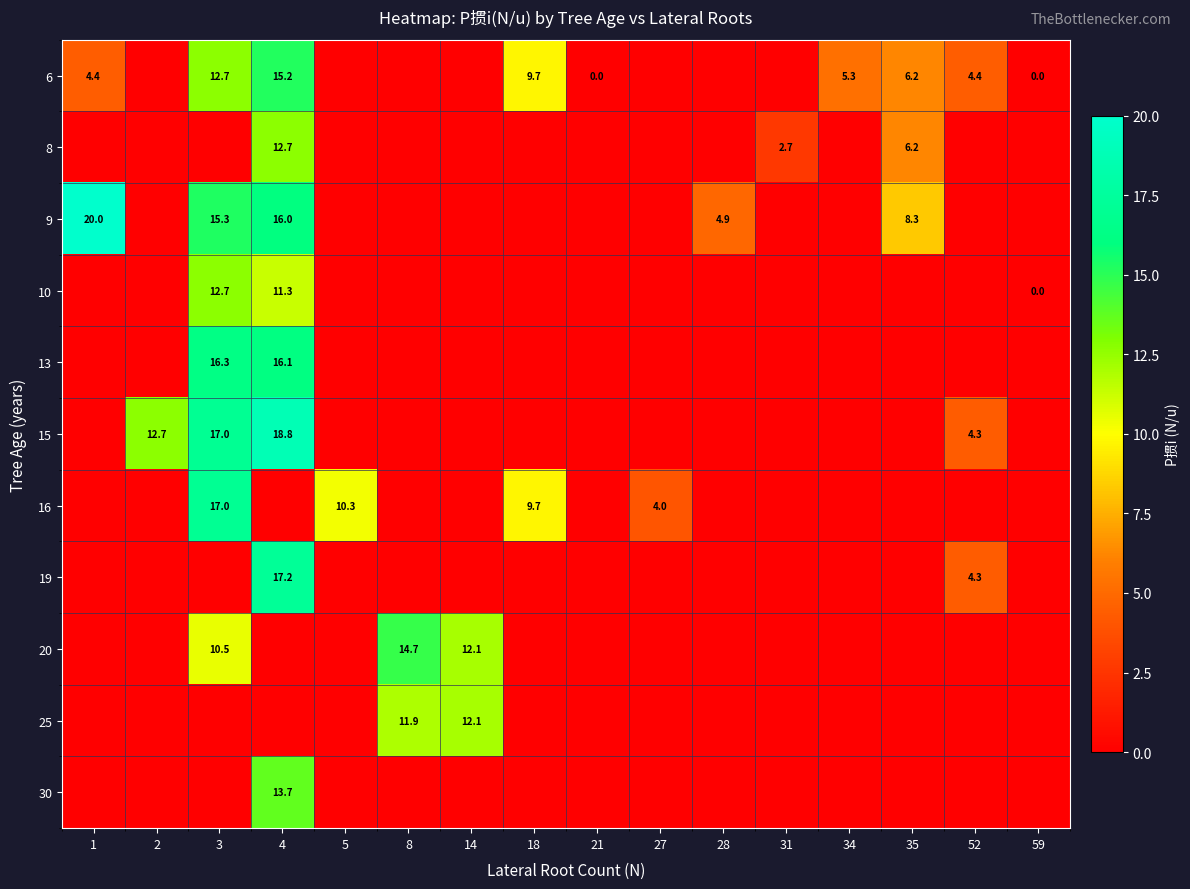

What is the greatest value displayed?

20.0